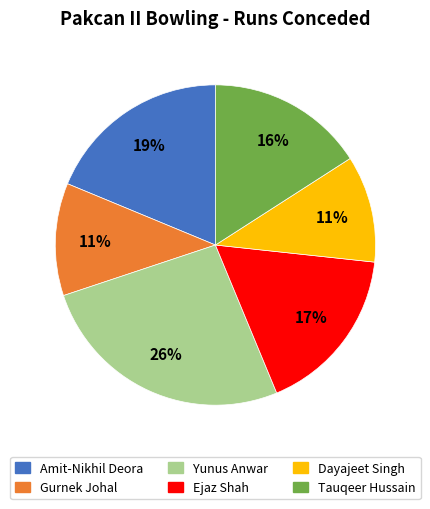

How many slices are in this pie chart?

6